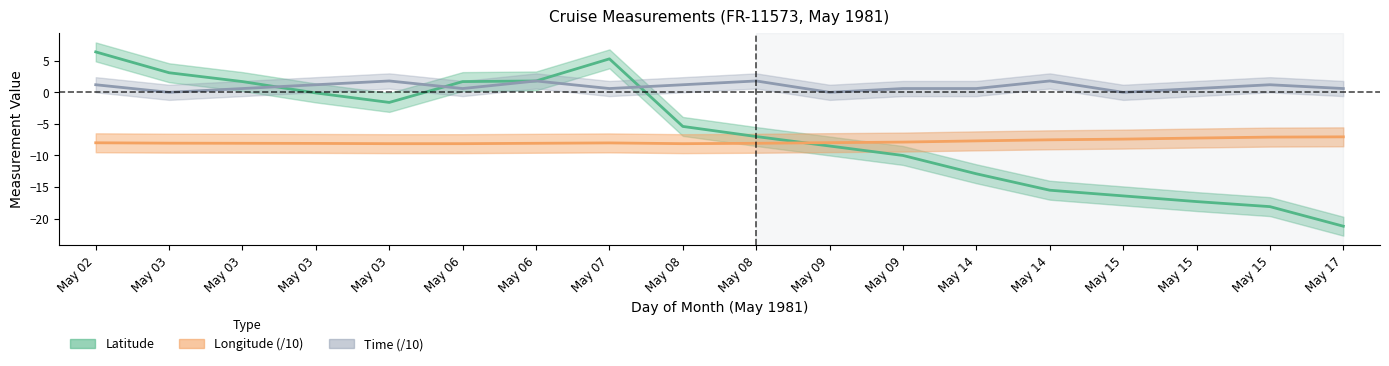

Which has a higher value, May 07 or May 02?

May 02